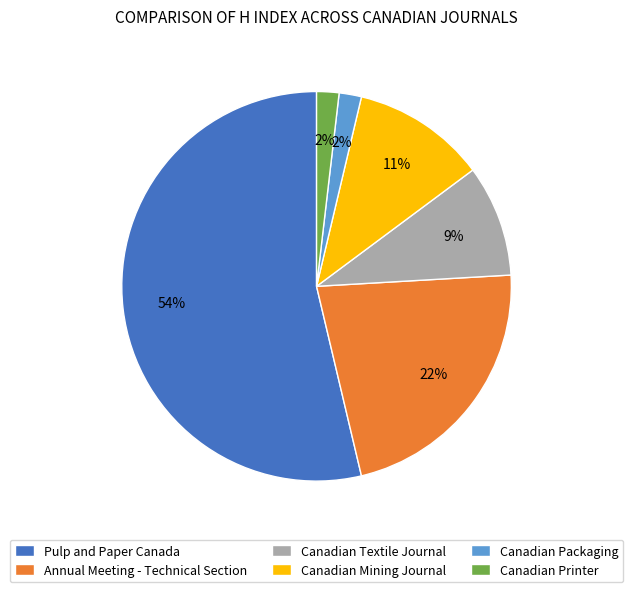

Combined, do Canadian Packaging and Canadian Printer account for over 50%?

No